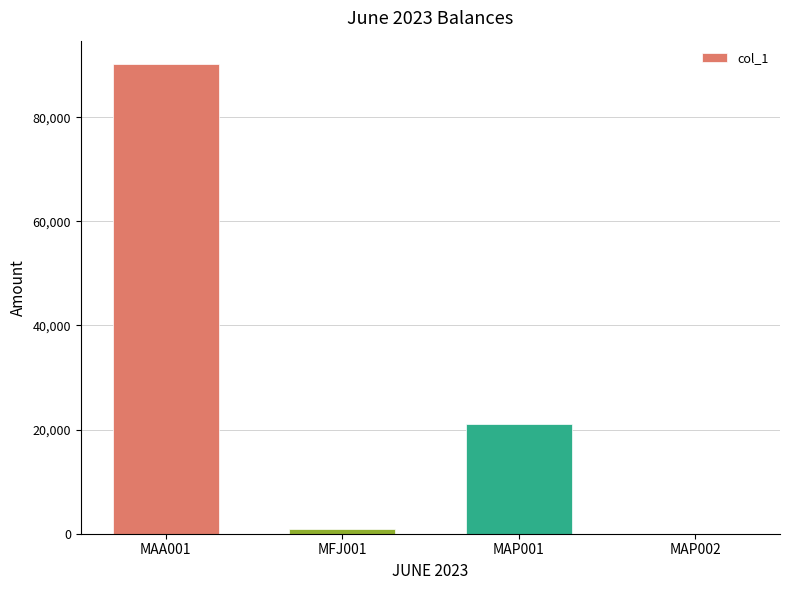

The chart shows a value of 996.0 at MFJ001. True or false?

True